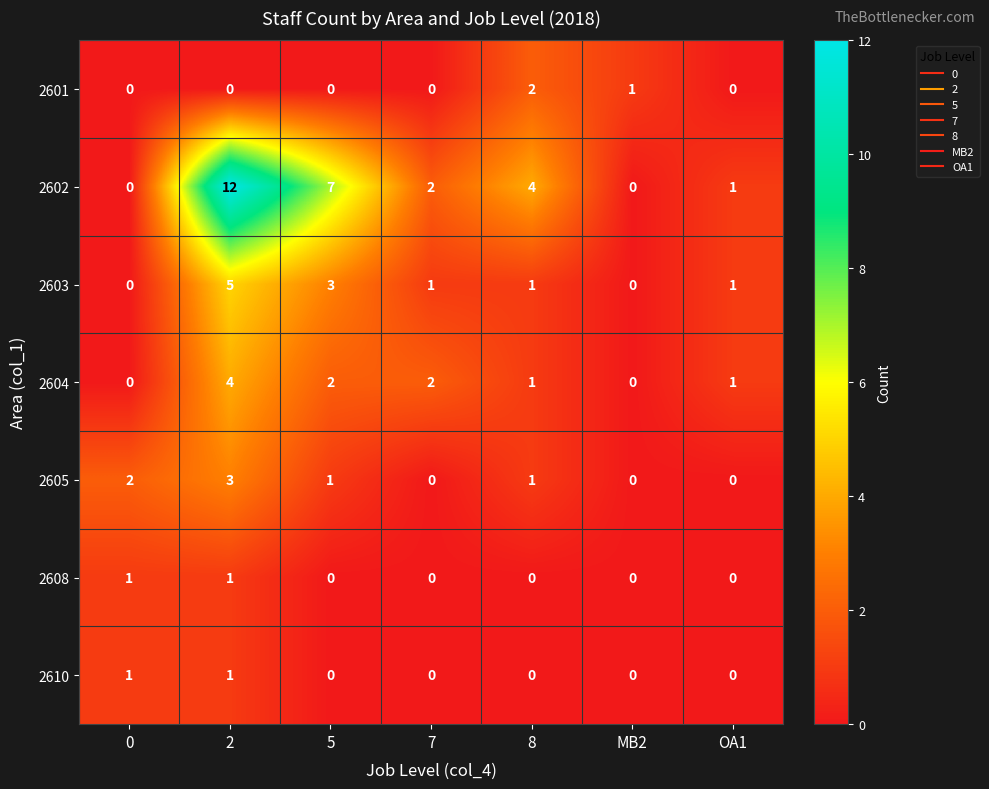

Which series has the widest spread of values?

2602